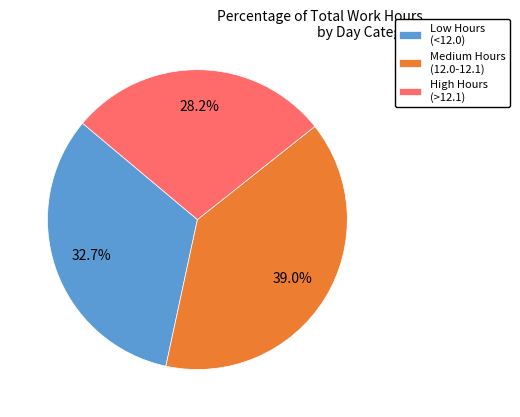

How many segments does this pie chart have?

3